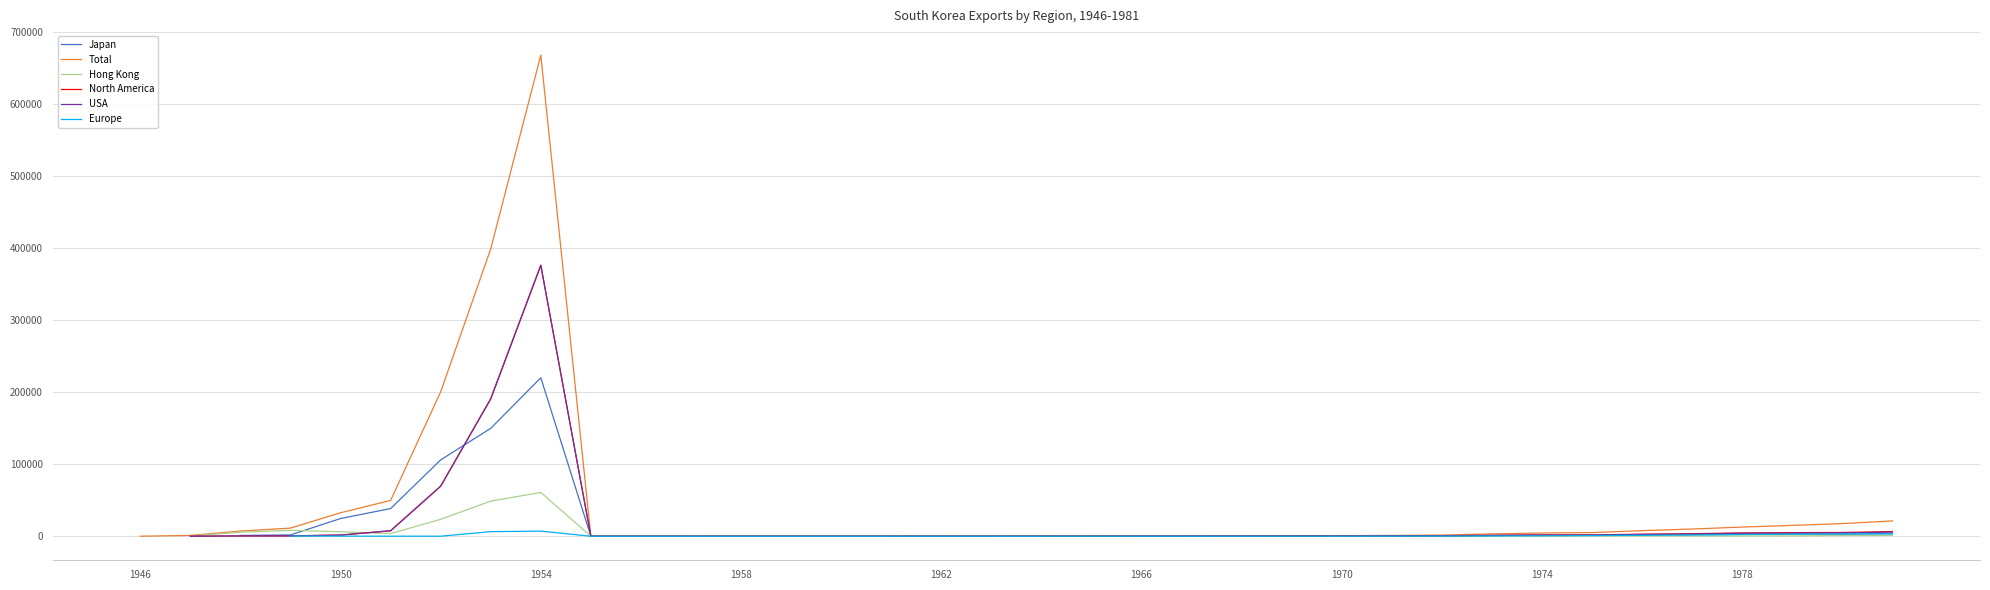

What is the highest value of the Total series?

667476.0